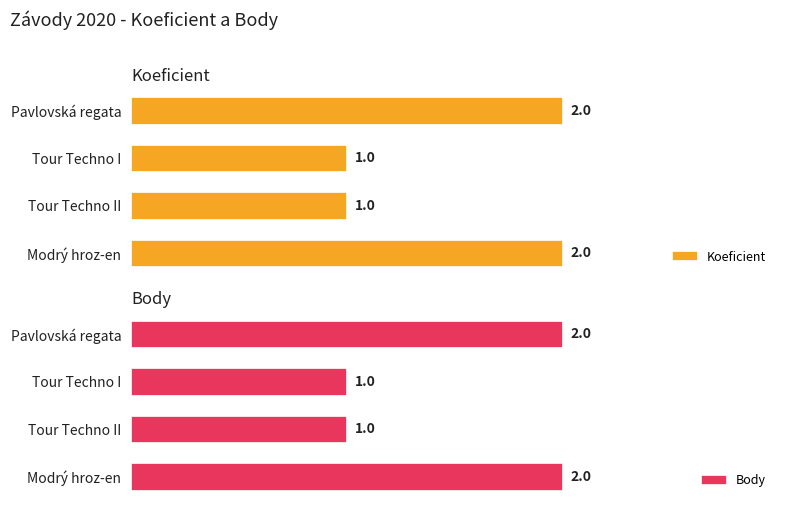

How many categories are shown in the chart?

4